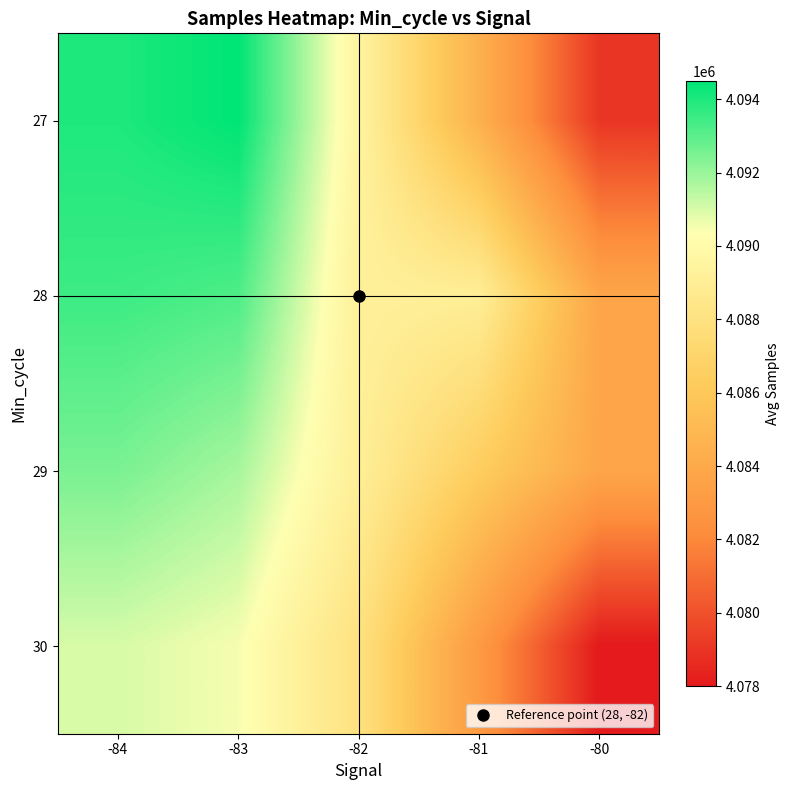

Rank the series by their maximum value, from lowest to highest.

30, 29, 28, 27